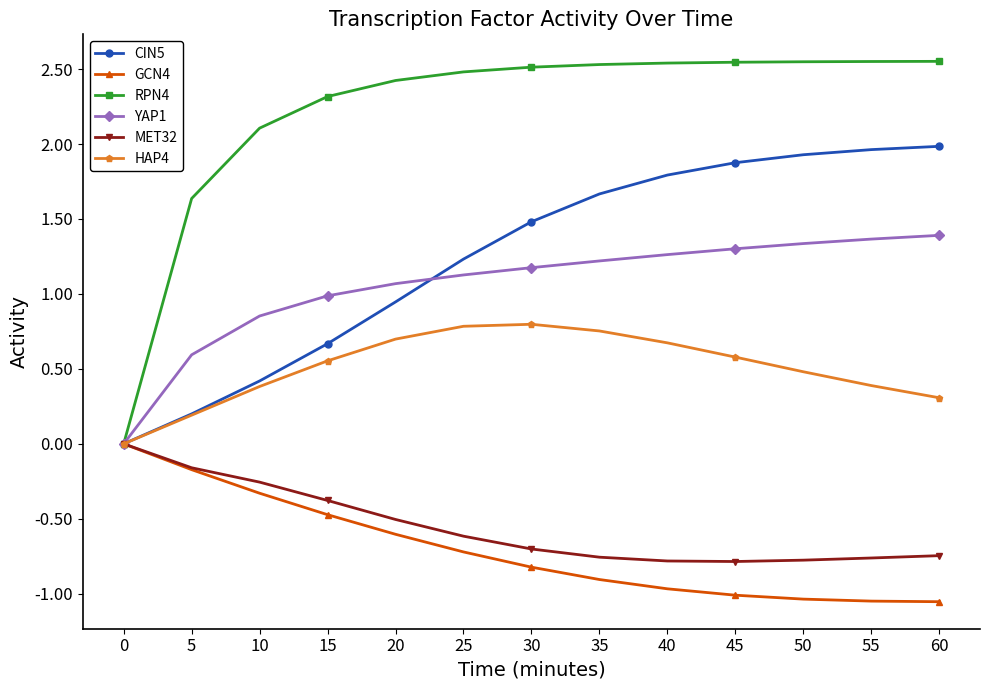

What is the value of the YAP1 point at the 10th from the left?

1.3